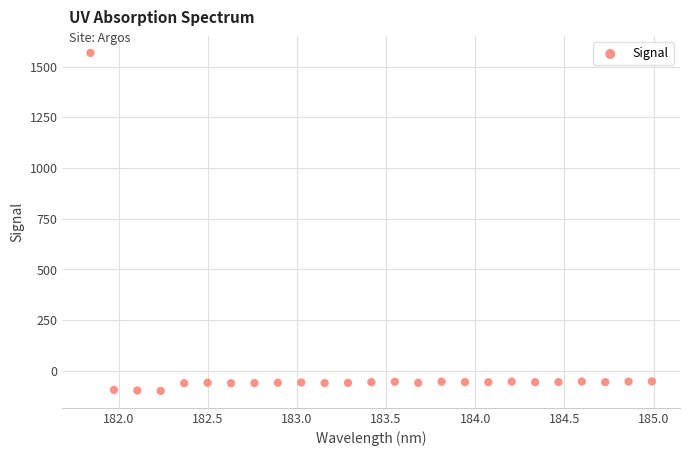

What is the range of Y values (max minus min)?

1666.9